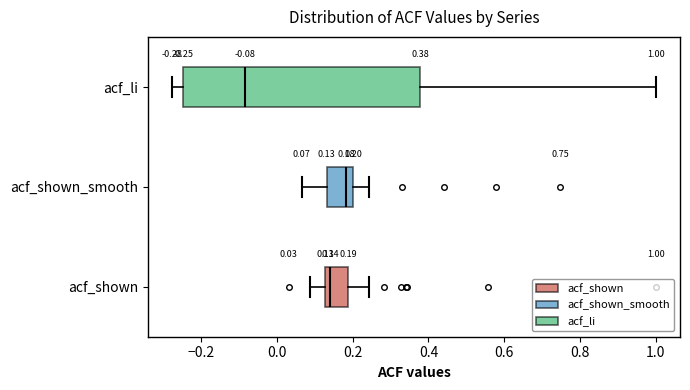

Which box is the widest, from its left edge to its right edge?

acf_li